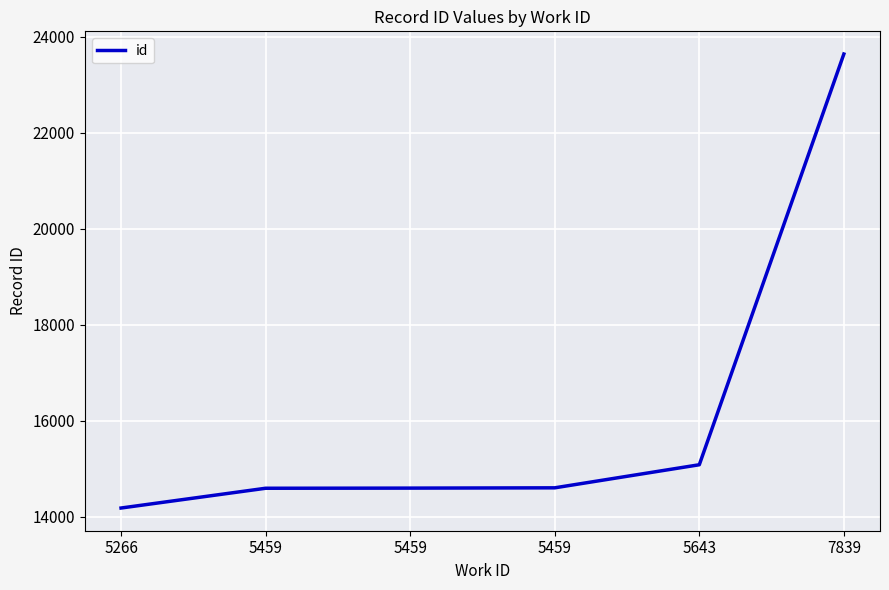

How many values are below 14600?

3